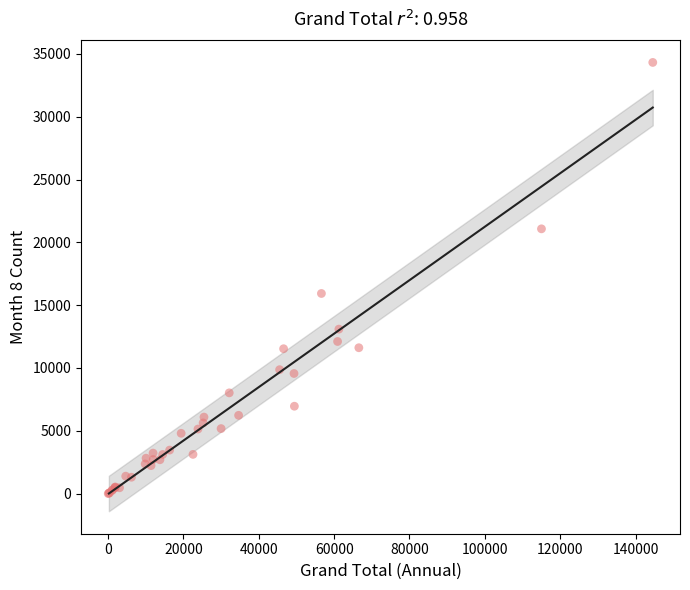

What Y value in the scatter plot is closest to 17159?

15929